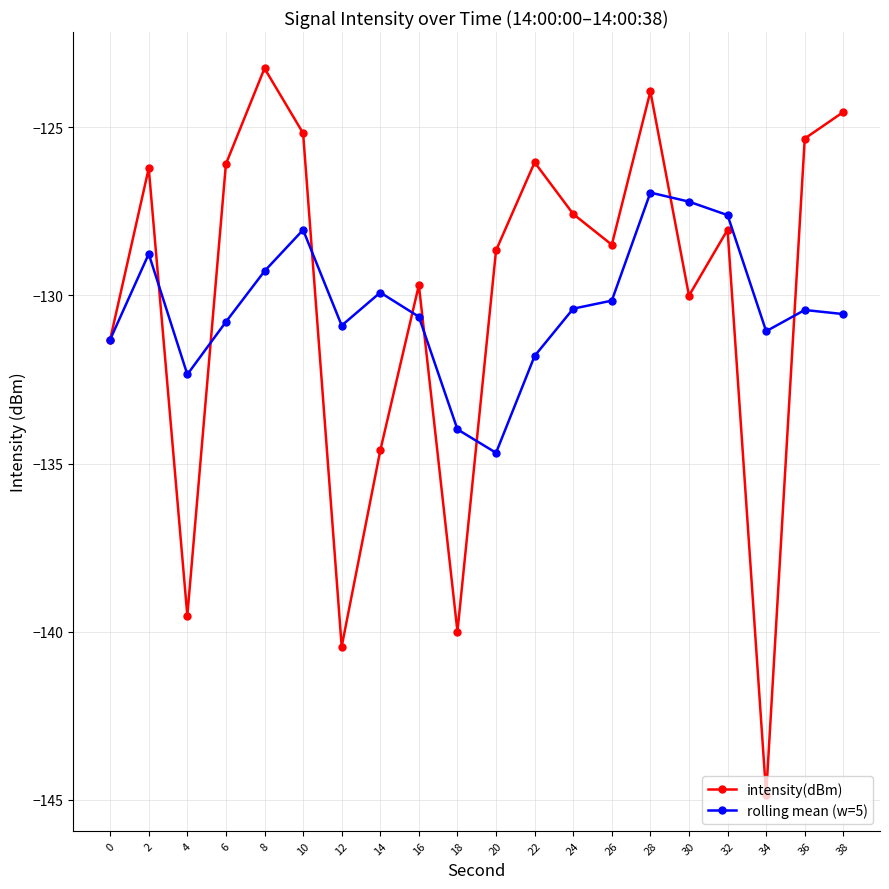

What value does the intensity(dBm) series have at 22?

-126.0